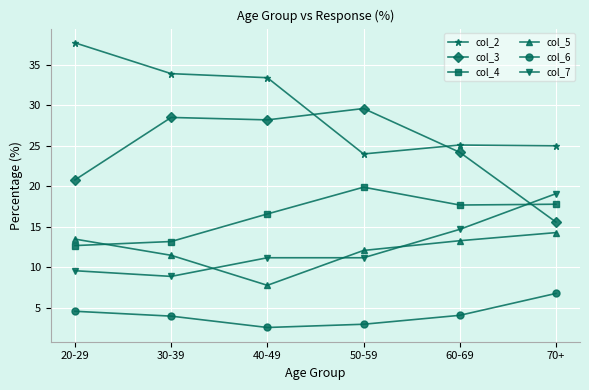

Is this an area chart (filled region under the line)?

No